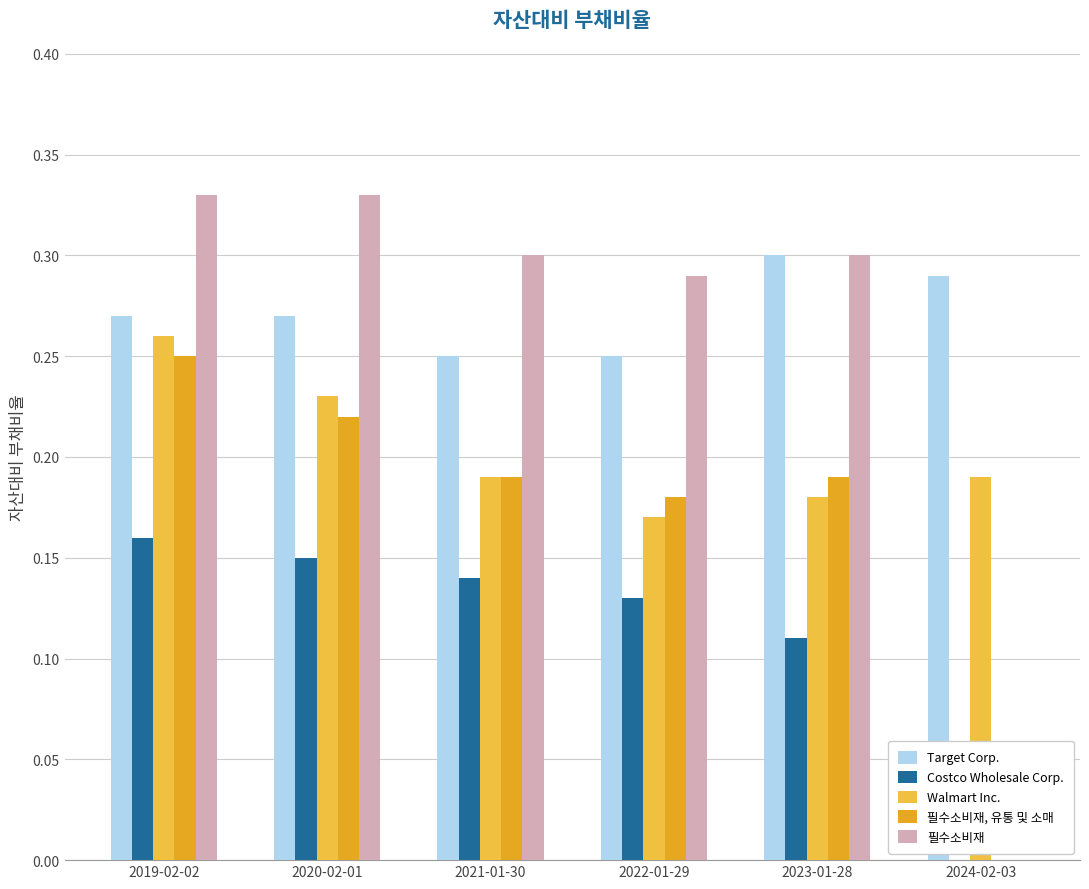

Does the chart contain stacked bars?

No